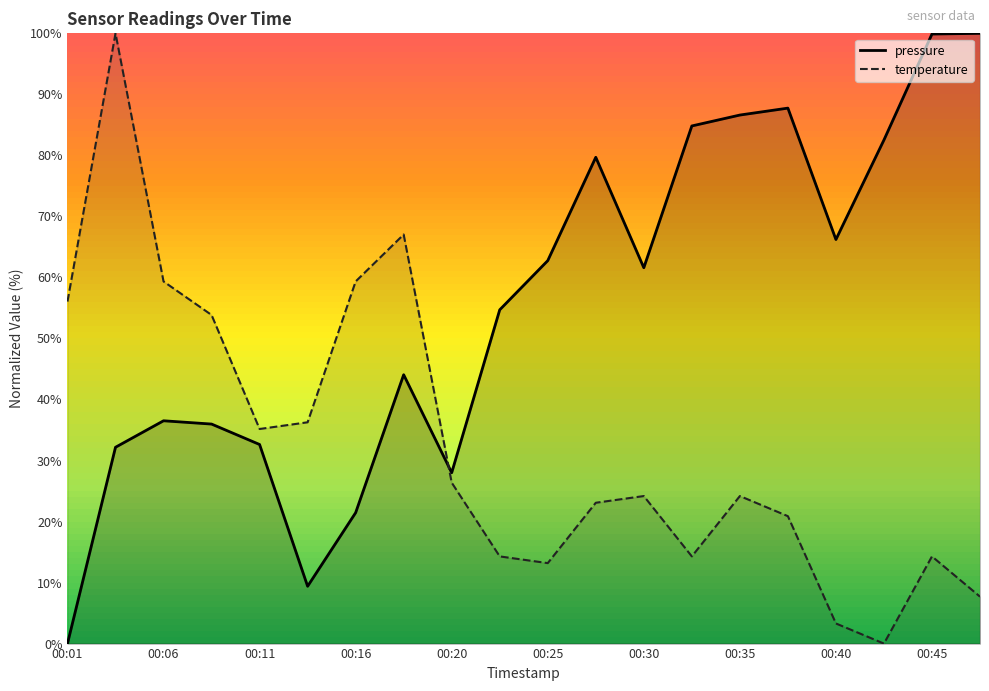

At 00:30, list the series in order from largest to smallest.

pressure, temperature